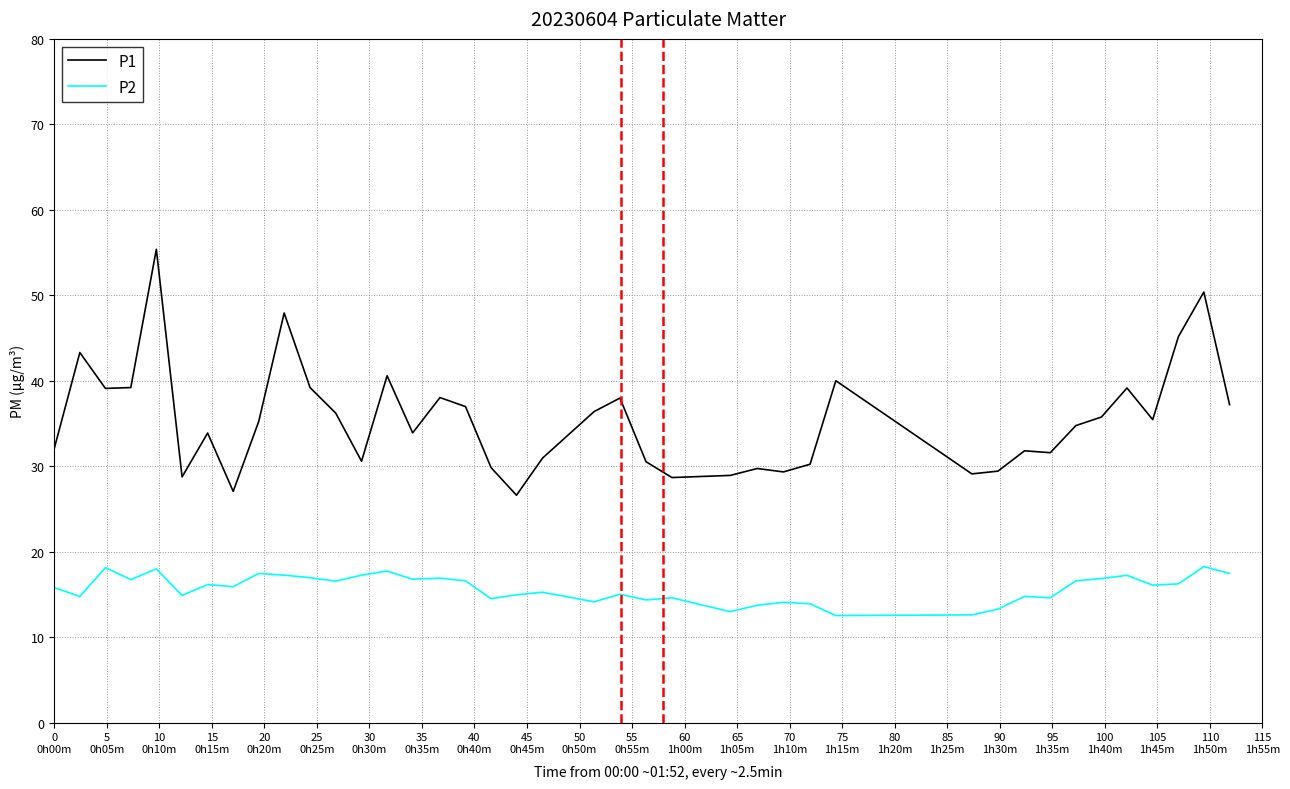

What is the maximum value shown in the chart?

55.4